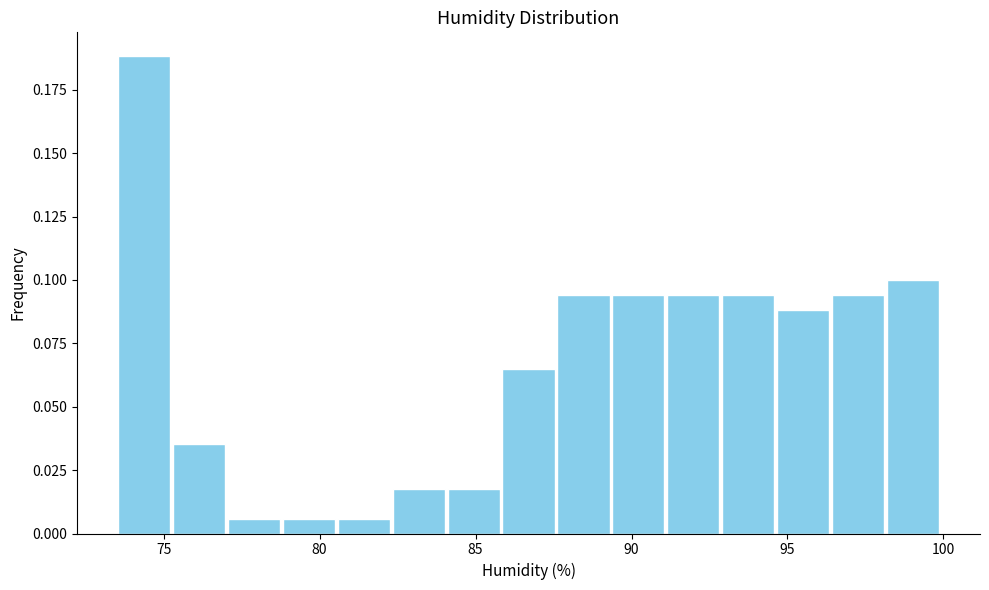

Read against the x-axis, roughly where is the centre of the tallest bar?

74.5